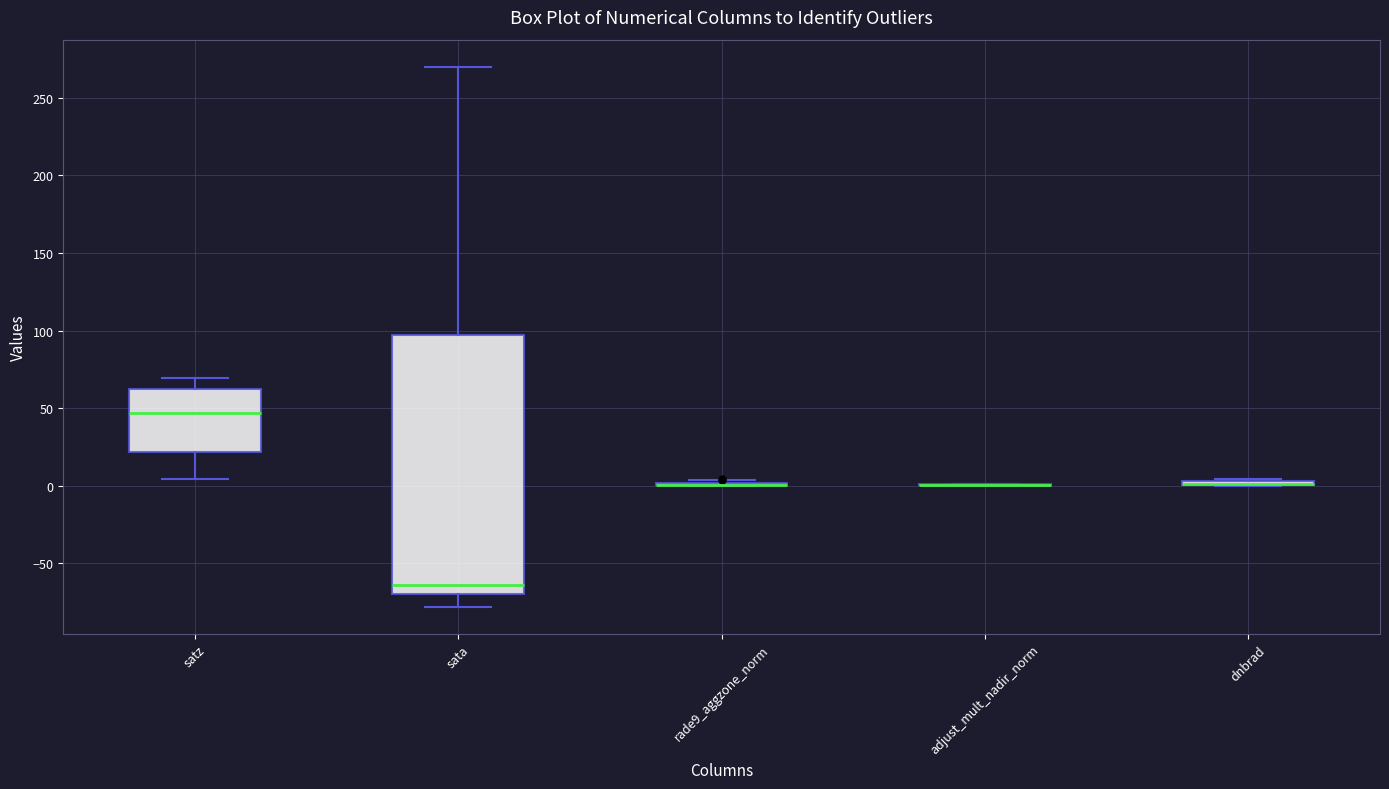

Comparing the boxes themselves (not the whiskers), which one is the tallest?

sata